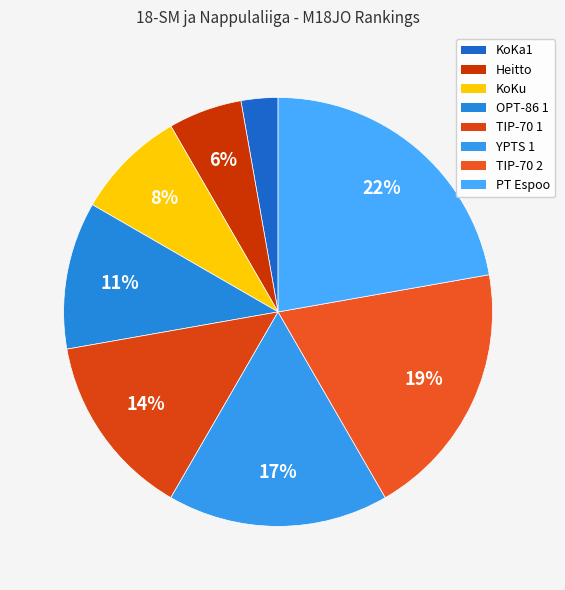

What percentage is the PT Espoo slice, to the nearest percent?

22%